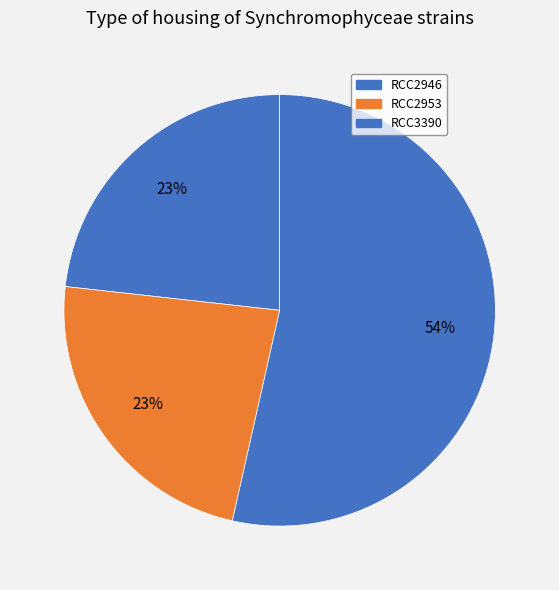

To the nearest percent, what percentage of the pie is RCC3390?

54%